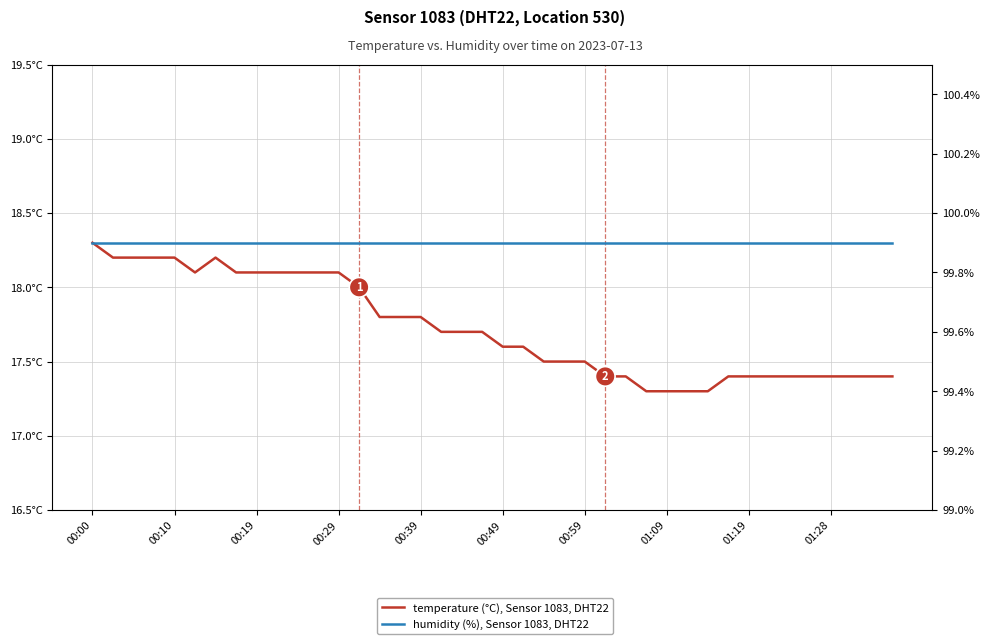

What are all the series names shown in the legend?

temperature (°C), Sensor 1083, DHT22, humidity (%), Sensor 1083, DHT22